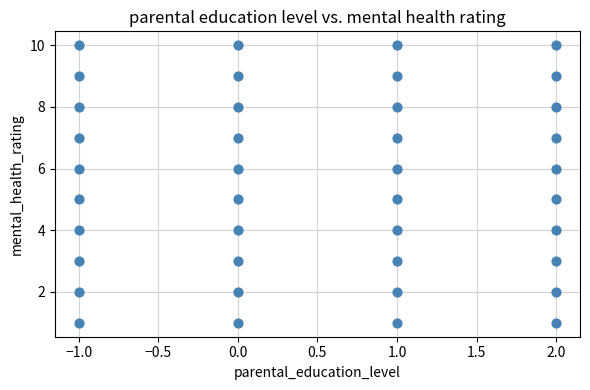

What is the range of X values (max minus min)?

3